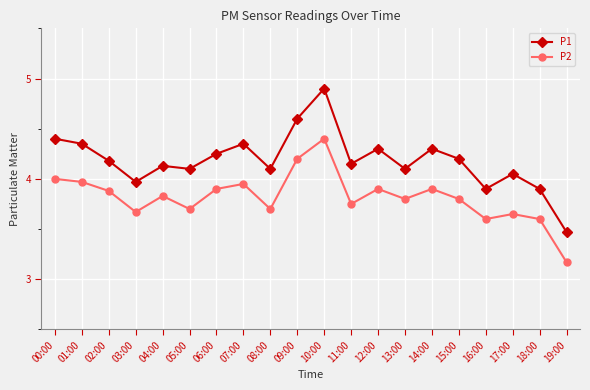

What is the difference between the second highest and second lowest values in the P1 series?

0.7